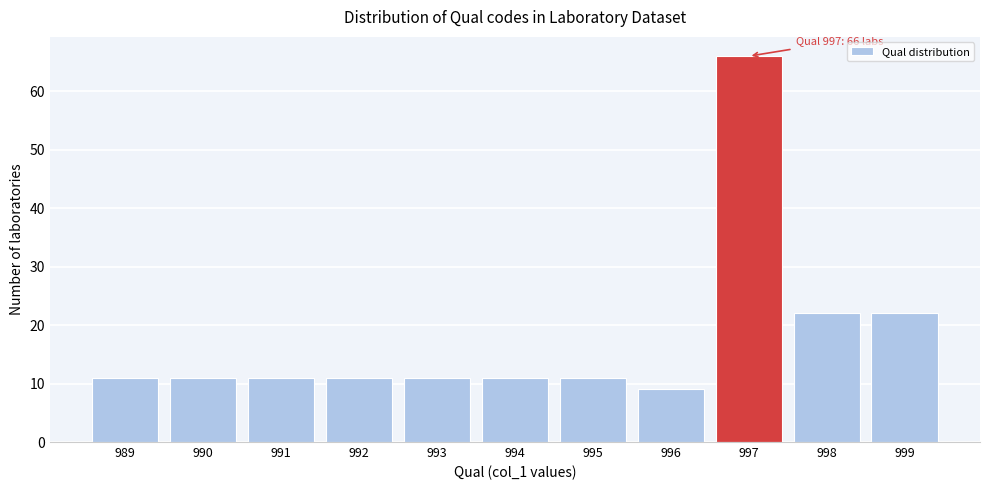

Reading left to right, what are all the values shown in this chart?

11	11	11	11	11	11	11	9	66	22	22